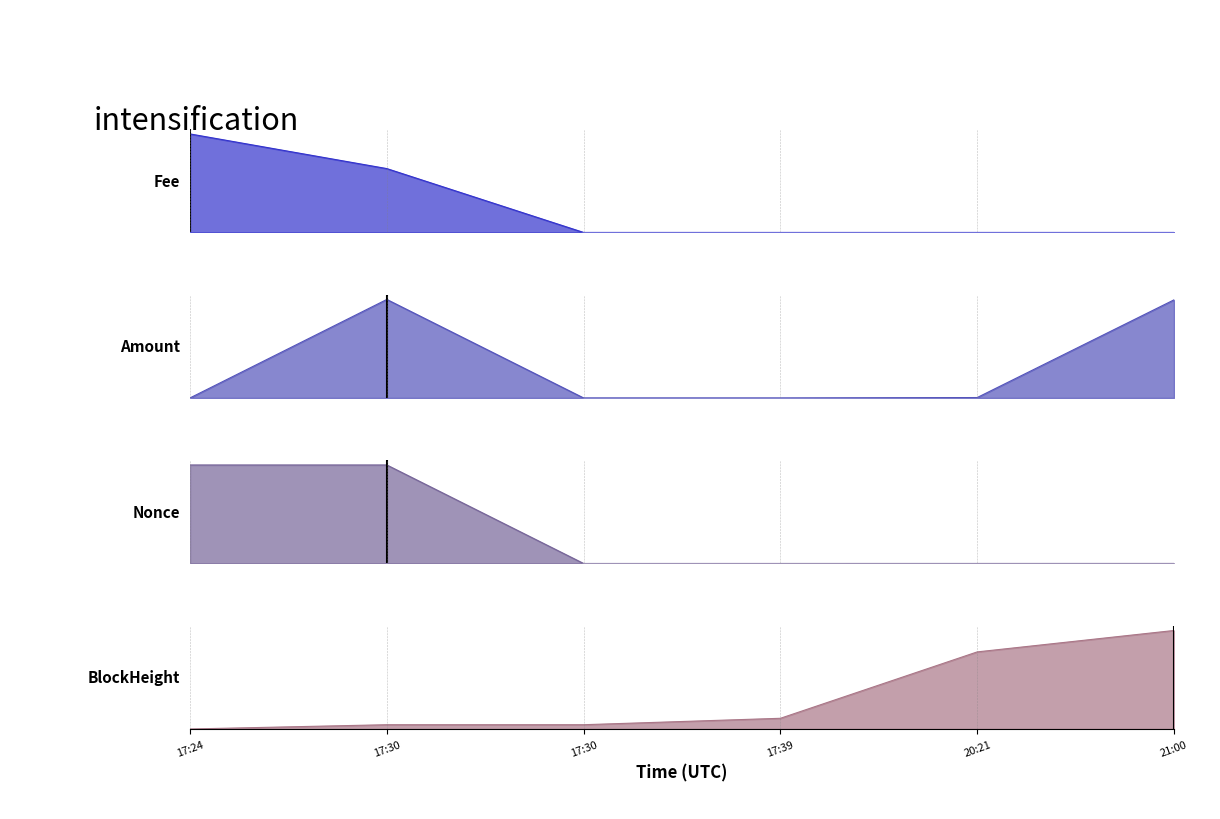

List the series in order of their peak value, highest first.

Fee, Amount, Nonce, BlockHeight